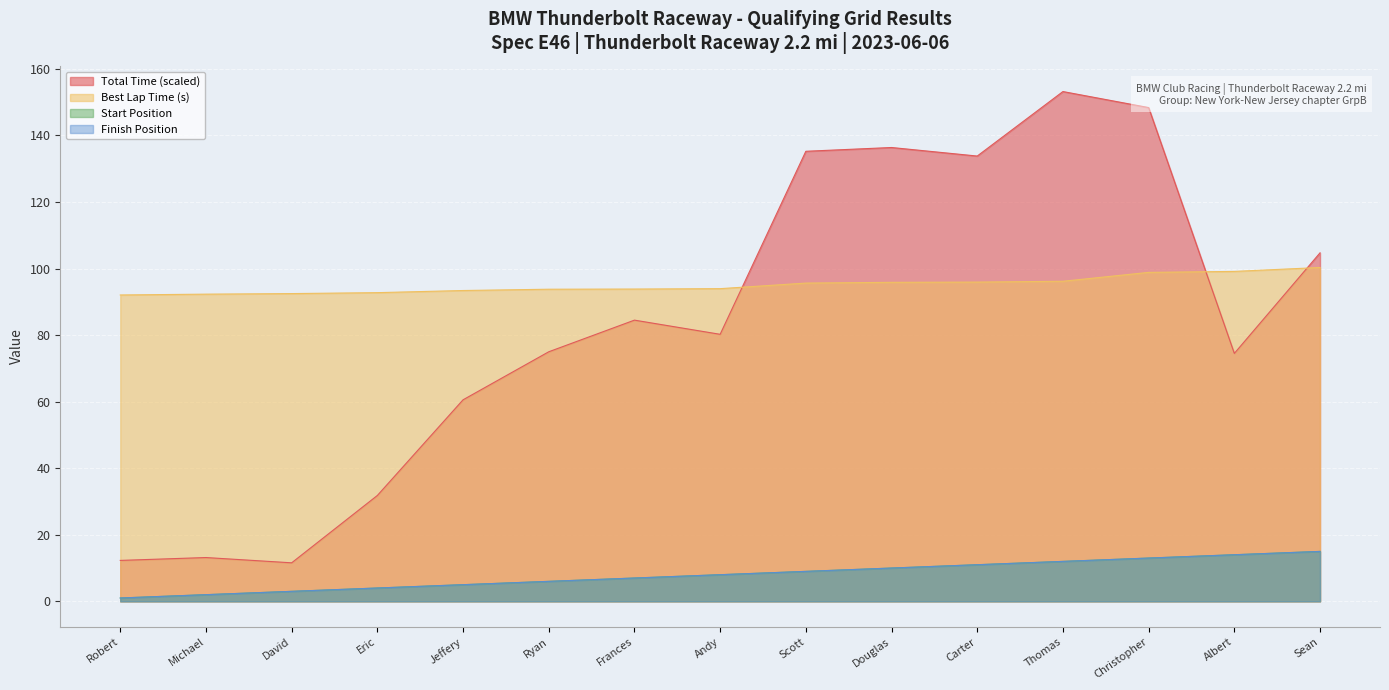

True or false: Start Position has a value of 2.8 at Michael.

False